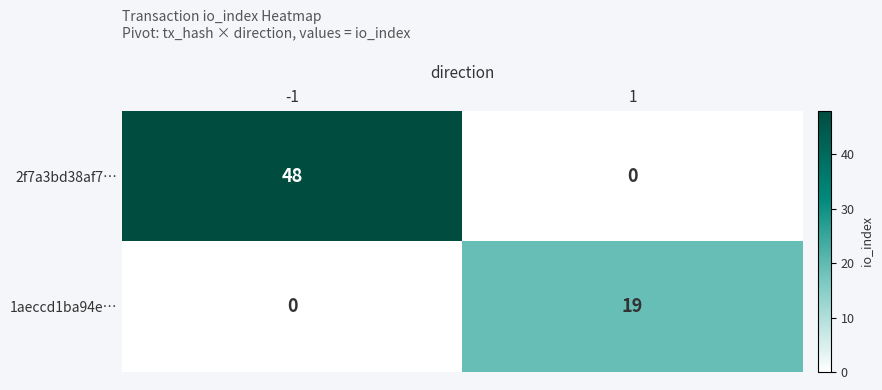

At -1, list the series in order from largest to smallest.

2f7a3bd38af7…, 1aeccd1ba94e…